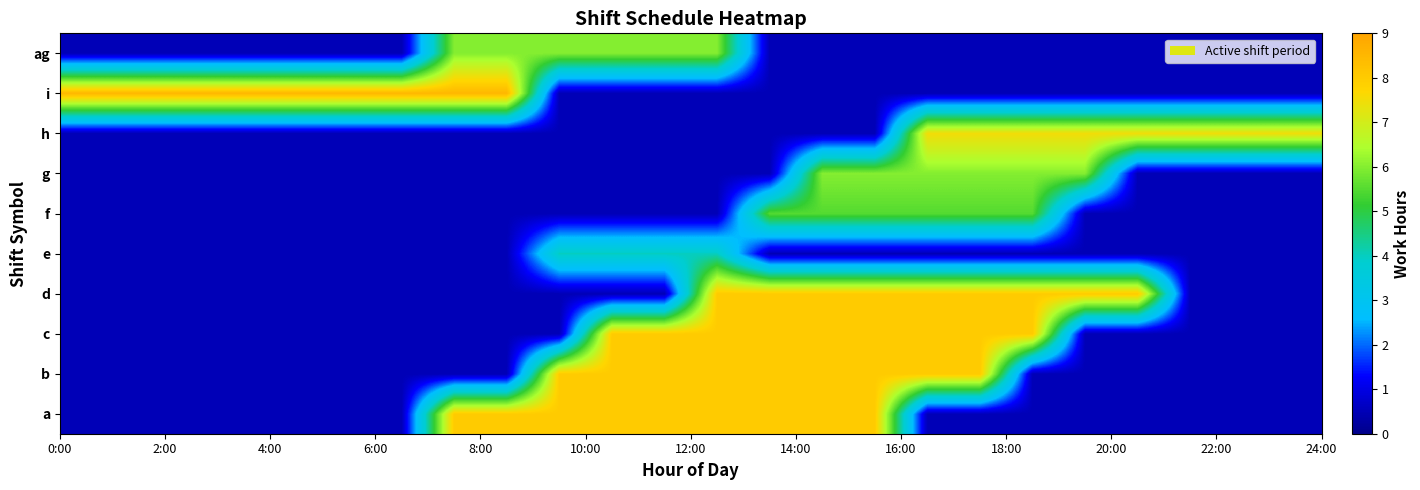

Reading left to right, transcribe all the data shown in this chart.

a: 0.5	0.5	0.5	0.5	0.5	0.5	0.5	8.0	8.0	8.0	8.0	8.0	8.0	8.0	8.0	8.0	0.5	0.5	0.5	0.5	0.5	0.5	0.5	0.5
b: 0.5	0.5	0.5	0.5	0.5	0.5	0.5	0.5	0.5	8.0	8.0	8.0	8.0	8.0	8.0	8.0	8.0	8.0	0.5	0.5	0.5	0.5	0.5	0.5
c: 0.5	0.5	0.5	0.5	0.5	0.5	0.5	0.5	0.5	0.5	8.0	8.0	8.0	8.0	8.0	8.0	8.0	8.0	8.0	0.5	0.5	0.5	0.5	0.5
d: 0.5	0.5	0.5	0.5	0.5	0.5	0.5	0.5	0.5	0.5	0.5	0.5	8.0	8.0	8.0	8.0	8.0	8.0	8.0	8.0	8.0	0.5	0.5	0.5
e: 0.5	0.5	0.5	0.5	0.5	0.5	0.5	0.5	0.5	4.0	4.0	4.0	4.0	0.5	0.5	0.5	0.5	0.5	0.5	0.5	0.5	0.5	0.5	0.5
f: 0.5	0.5	0.5	0.5	0.5	0.5	0.5	0.5	0.5	0.5	0.5	0.5	0.5	5.5	5.5	5.5	5.5	5.5	5.5	0.5	0.5	0.5	0.5	0.5
g: 0.5	0.5	0.5	0.5	0.5	0.5	0.5	0.5	0.5	0.5	0.5	0.5	0.5	0.5	6.0	6.0	6.0	6.0	6.0	6.0	0.5	0.5	0.5	0.5
h: 0.5	0.5	0.5	0.5	0.5	0.5	0.5	0.5	0.5	0.5	0.5	0.5	0.5	0.5	0.5	0.5	7.5	7.5	7.5	7.5	7.5	7.5	7.5	7.5
i: 8.5	8.5	8.5	8.5	8.5	8.5	8.5	8.5	8.5	0.5	0.5	0.5	0.5	0.5	0.5	0.5	0.5	0.5	0.5	0.5	0.5	0.5	0.5	0.5
ag: 0.5	0.5	0.5	0.5	0.5	0.5	0.5	6.0	6.0	6.0	6.0	6.0	6.0	0.5	0.5	0.5	0.5	0.5	0.5	0.5	0.5	0.5	0.5	0.5